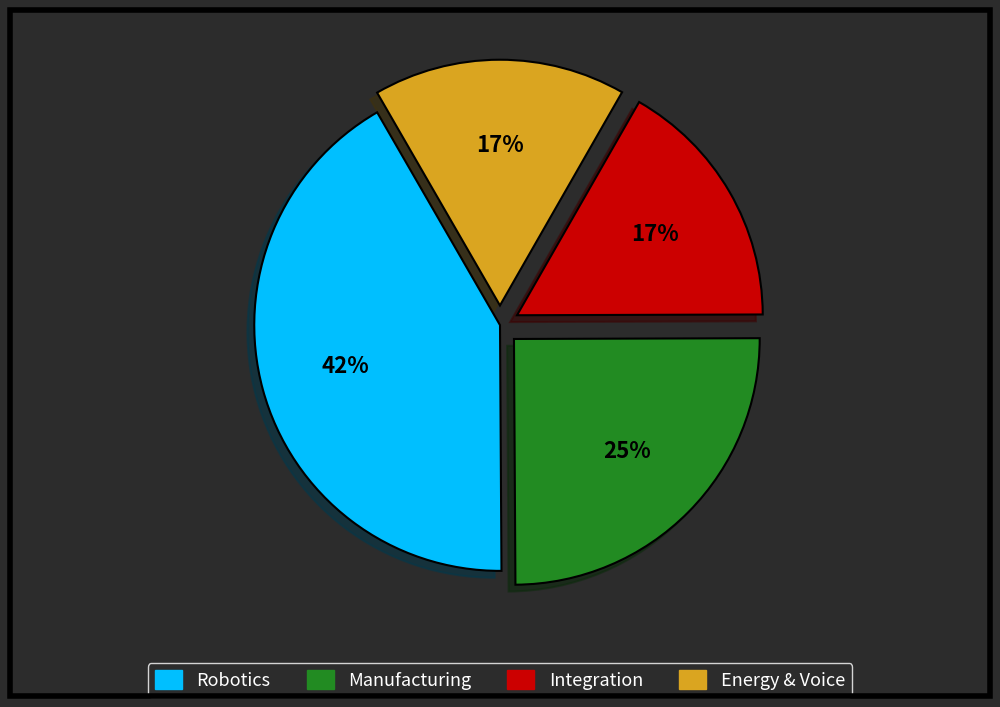

Does any single category account for the majority?

No